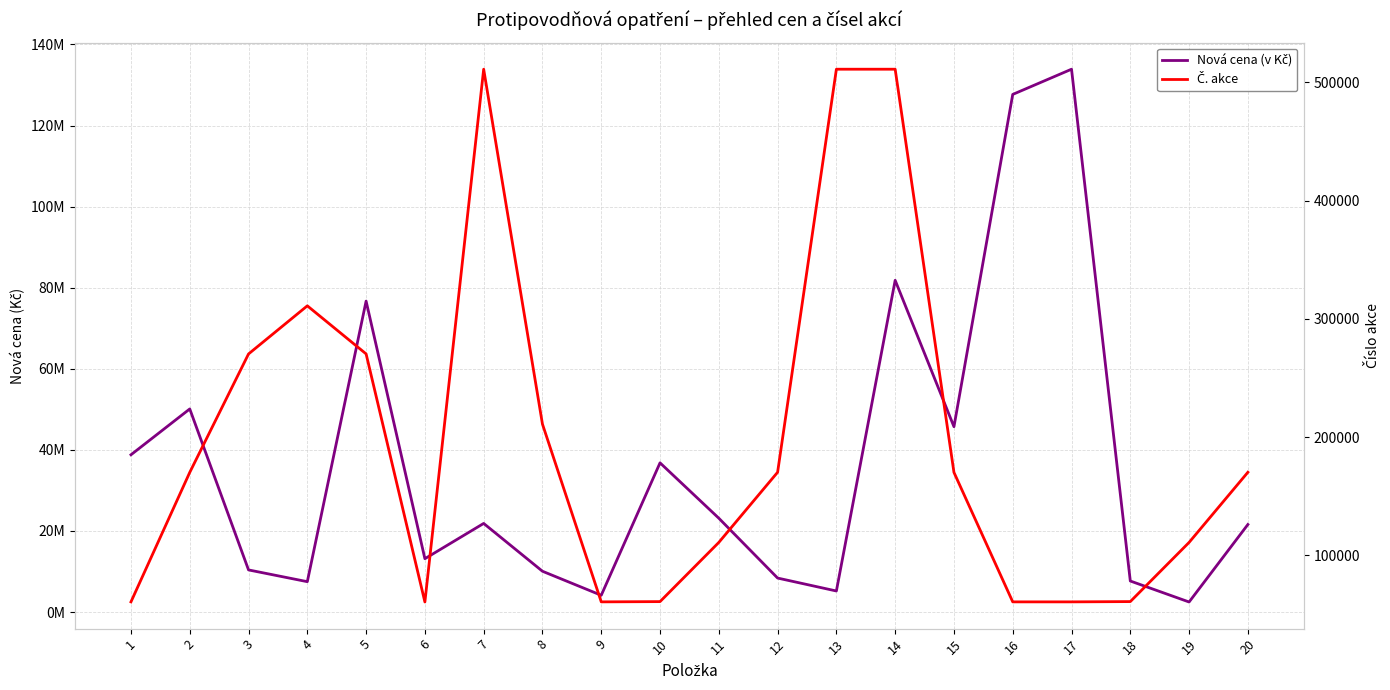

What value does the Nová cena (v Kč) series have at 9, to the nearest 10?

4146000